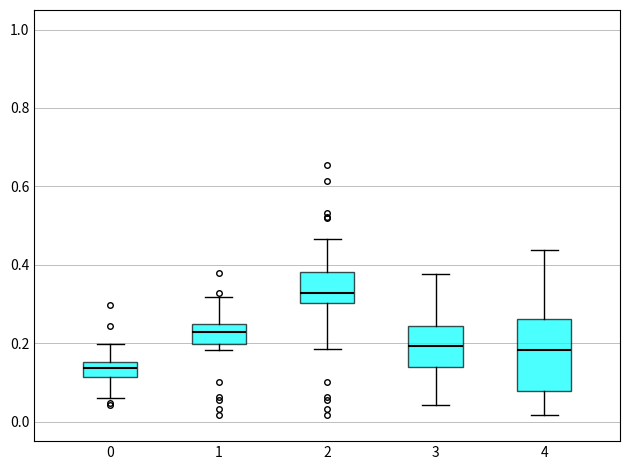

Comparing the boxes themselves (not the whiskers), which one is the tallest?

4